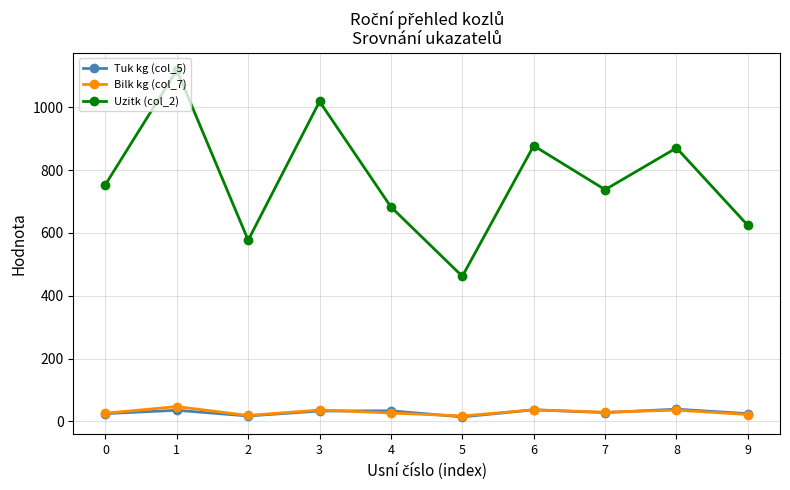

What value does the Tuk kg (col_5) series have at 7?

27.7